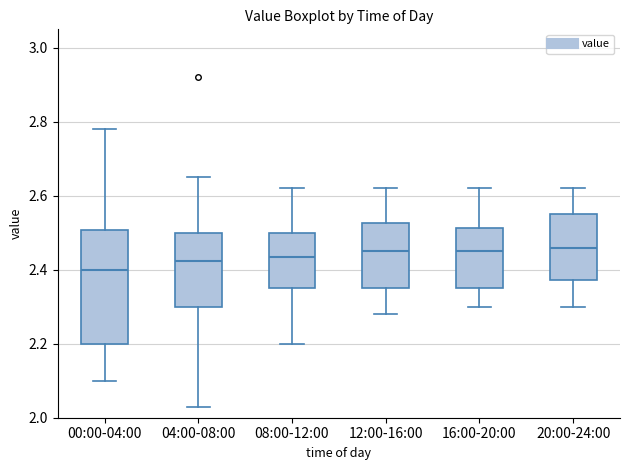

Which box has the lowest median line?

00:00-04:00